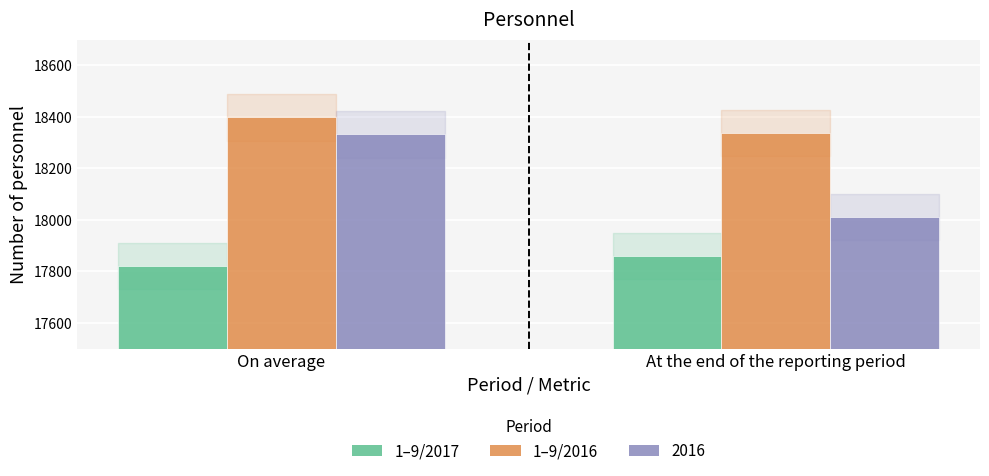

The 1–9/2016 series shows 18398 at On average. True or false?

True